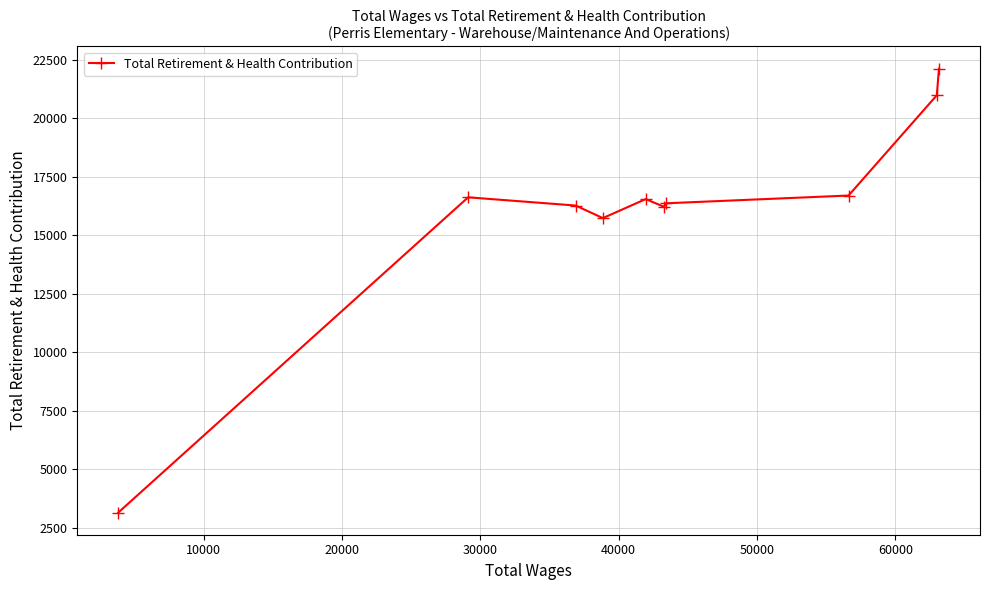

What is the value of the 6th point from the left?

16210